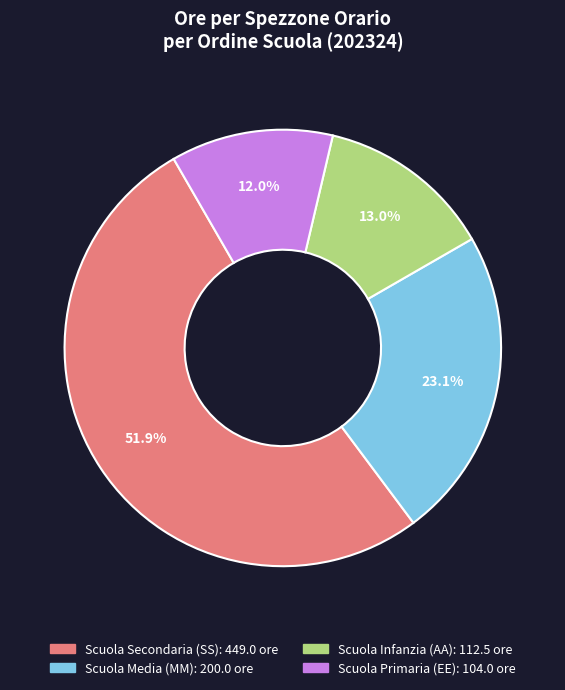

Is there a majority slice in this chart?

Yes